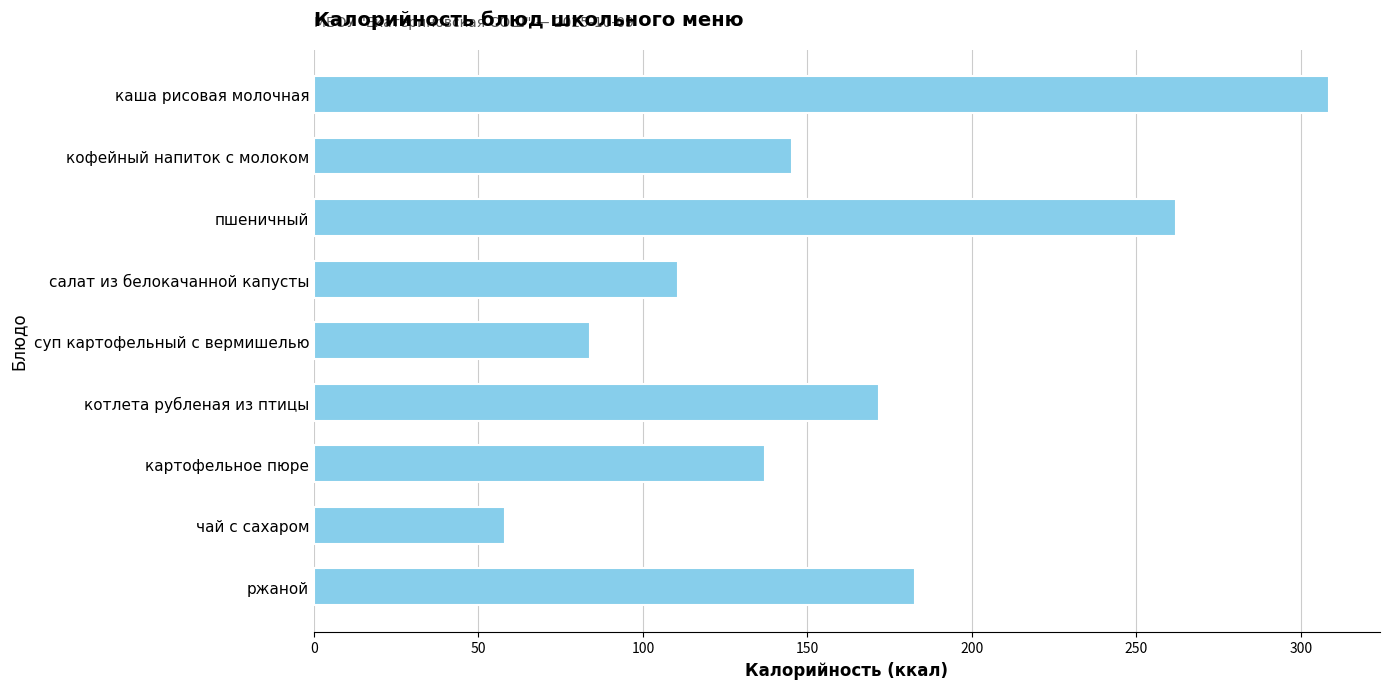

List the labels in order of value, smallest first.

чай с сахаром, суп картофельный с вермишелью, салат из белокачанной капусты, картофельное пюре, кофейный напиток с молоком, котлета рубленая из птицы, ржаной, пшеничный, каша рисовая молочная